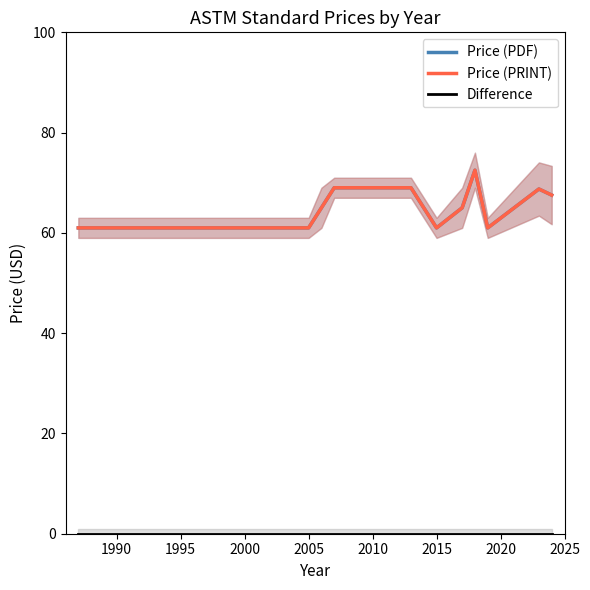

Is this an area chart (filled region under the line)?

No